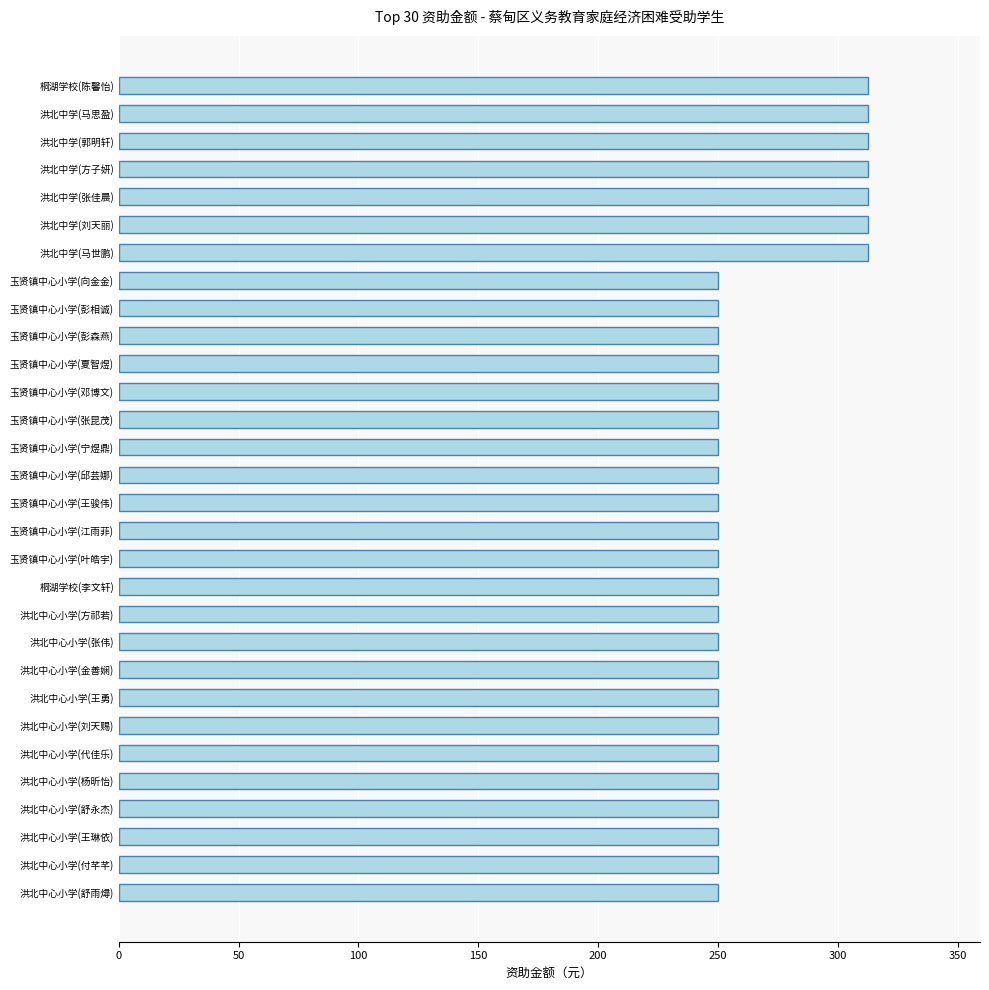

What is the smallest value displayed?

250.0